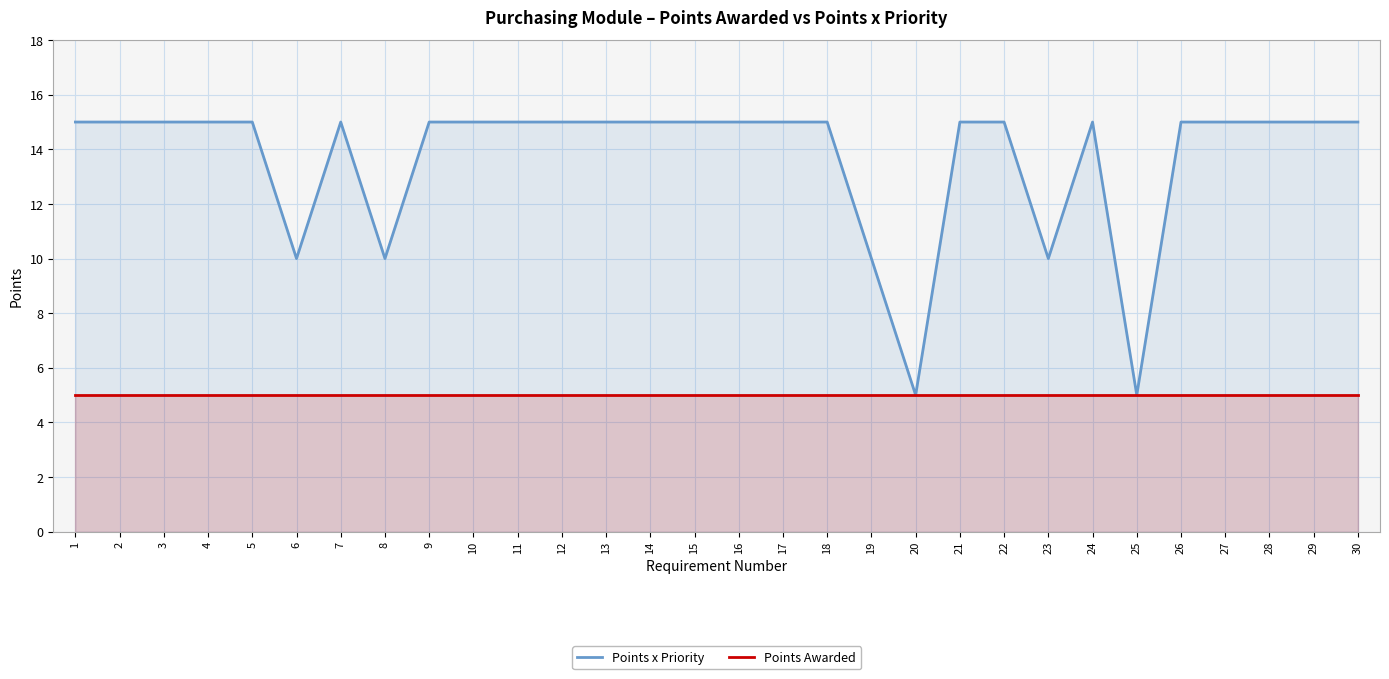

Reading right to left, extract all data points from this chart.

Points x Priority: 15	15	15	15	15	5	15	10	15	15	5	10	15	15	15	15	15	15	15	15	15	15	10	15	10	15	15	15	15	15
Points Awarded: 5	5	5	5	5	5	5	5	5	5	5	5	5	5	5	5	5	5	5	5	5	5	5	5	5	5	5	5	5	5